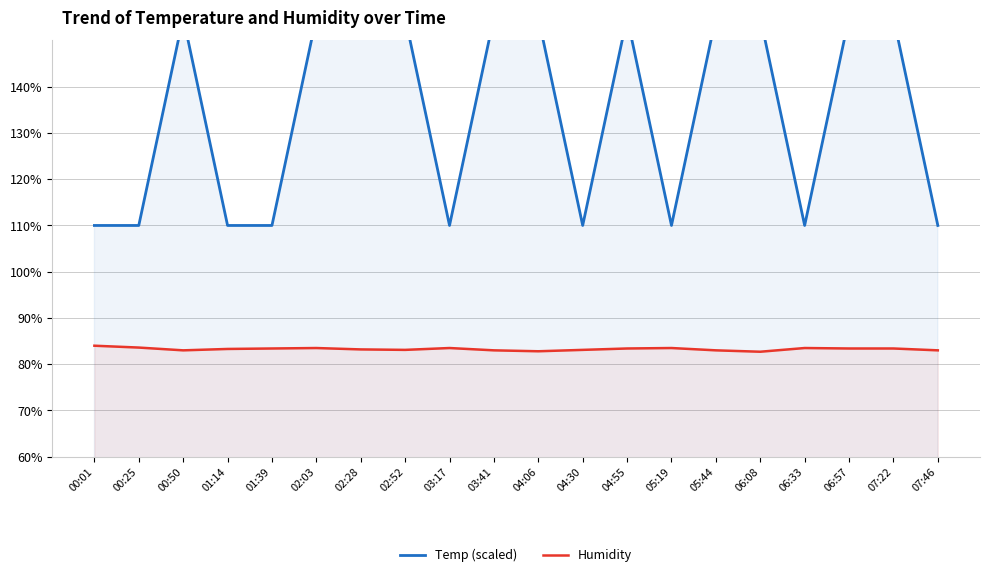

What is the spread (max minus min) of values at 04:06?

72.2